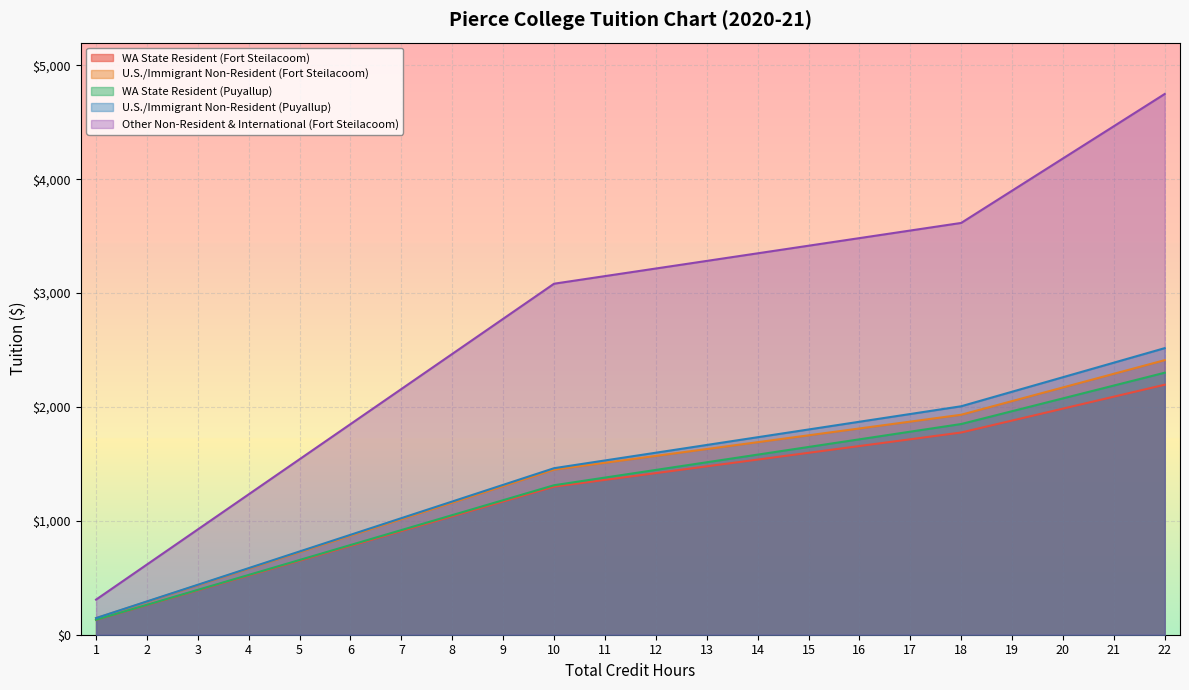

At which label does U.S./Immigrant Non-Resident (Puyallup) reach its peak?

22